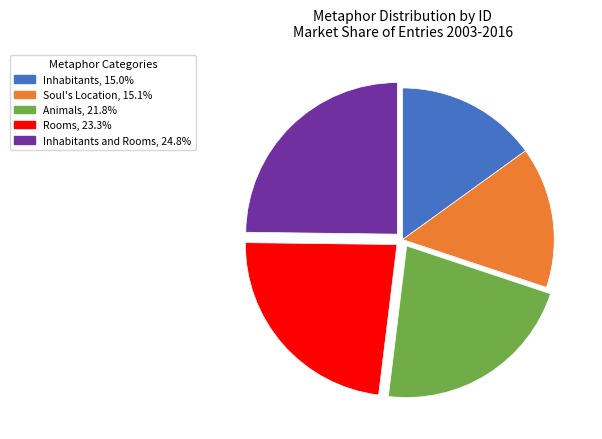

Does Rooms, 23.3% account for over 50% of the chart?

No